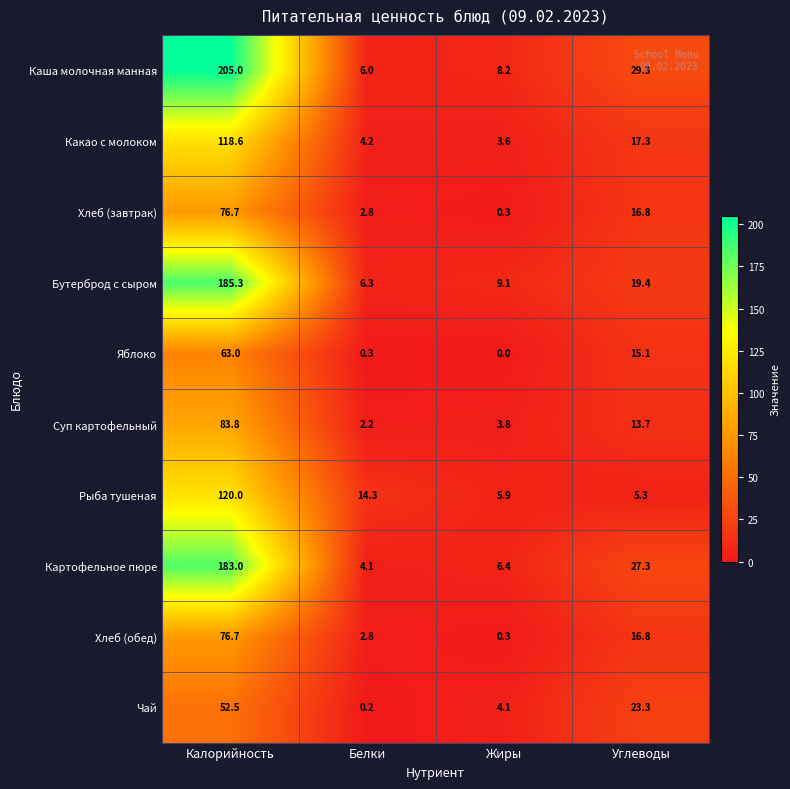

What is the sum of the Каша молочная манная values at Жиры and Углеводы?

37.5